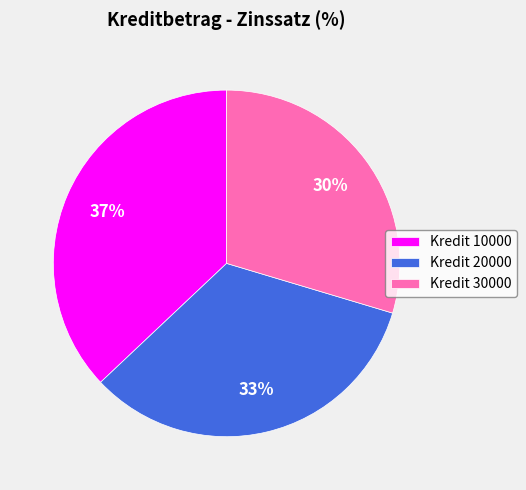

Between Kredit 10000 and Kredit 20000, which is larger?

Kredit 10000